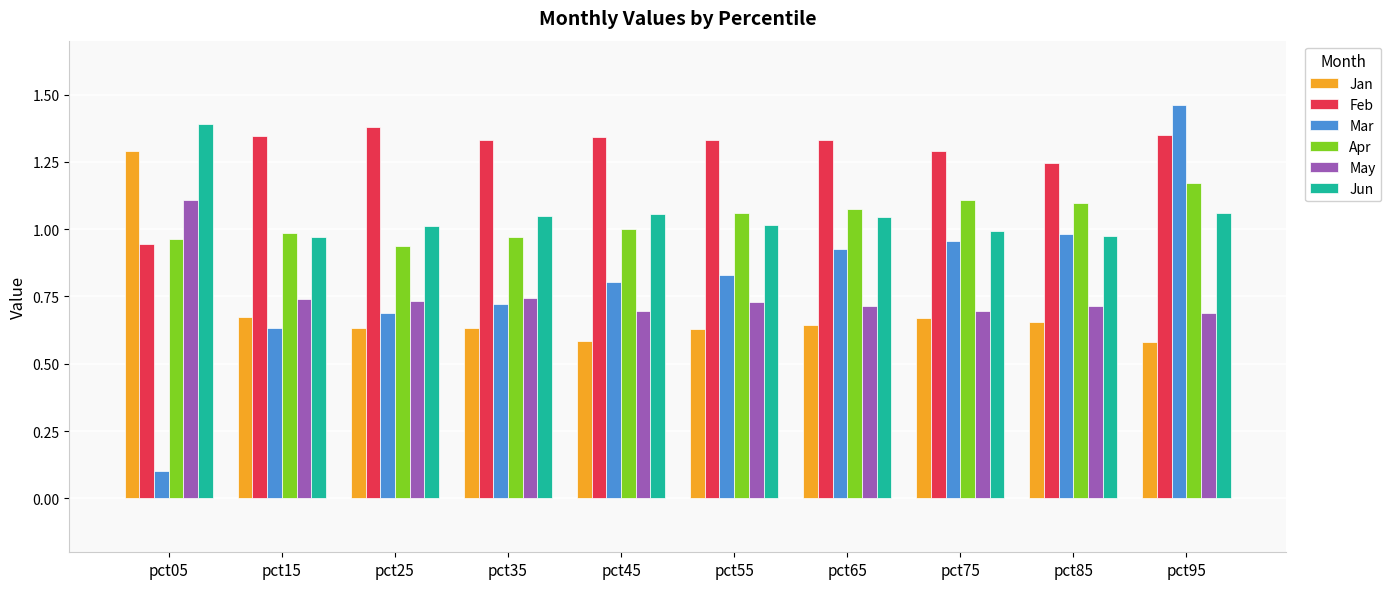

At which label does Feb reach its peak?

pct25